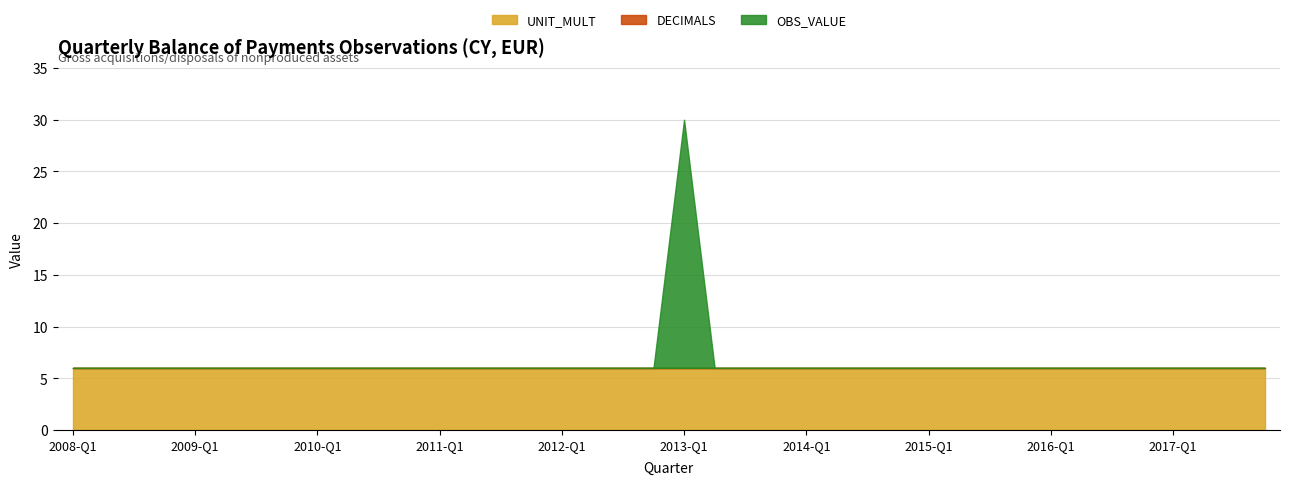

List the labels in order of OBS_VALUE value, smallest first.

2008-Q1, 2008-Q2, 2008-Q3, 2008-Q4, 2009-Q1, 2009-Q2, 2009-Q3, 2009-Q4, 2010-Q1, 2010-Q2, 2010-Q3, 2010-Q4, 2011-Q1, 2011-Q2, 2011-Q3, 2011-Q4, 2012-Q1, 2012-Q2, 2012-Q3, 2012-Q4, 2013-Q2, 2013-Q3, 2013-Q4, 2014-Q1, 2014-Q2, 2014-Q3, 2014-Q4, 2015-Q1, 2015-Q2, 2015-Q3, 2015-Q4, 2016-Q1, 2016-Q2, 2016-Q3, 2016-Q4, 2017-Q1, 2017-Q2, 2017-Q3, 2017-Q4, 2013-Q1